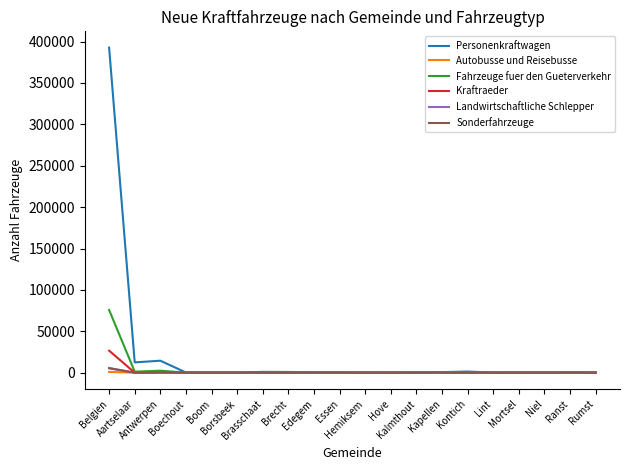

What is the maximum value shown in the chart?

392769